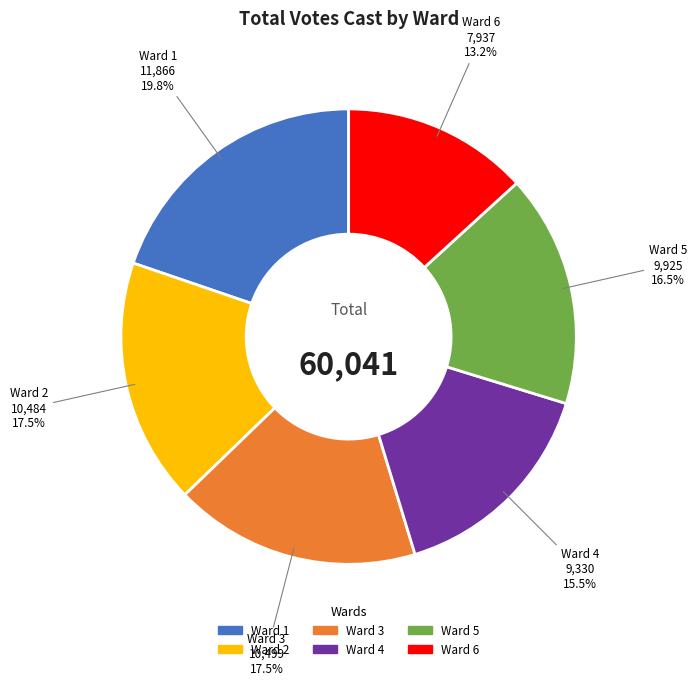

Which category has the smallest portion of the pie?

Ward 6